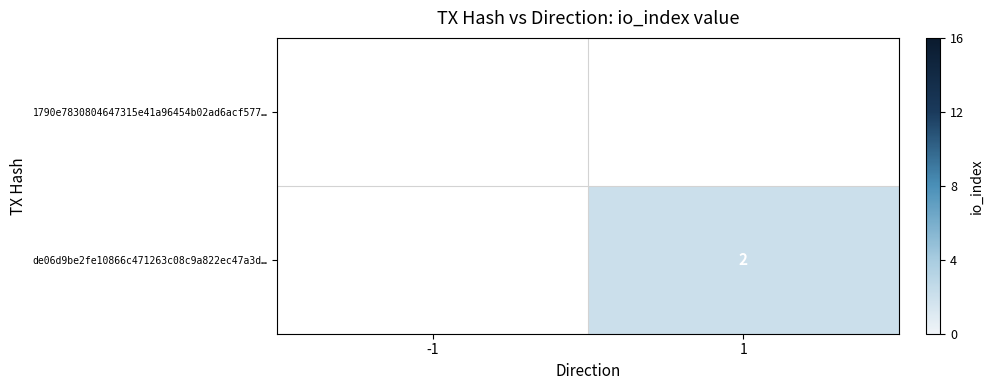

Rank the categories by 1790e7830804647315e41a96454b02ad6acf577… value from lowest to highest.

-1, 1